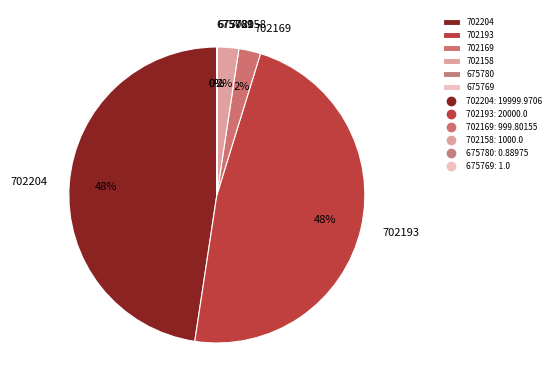

What percentage is the 702158 slice, to the nearest percent?

2%